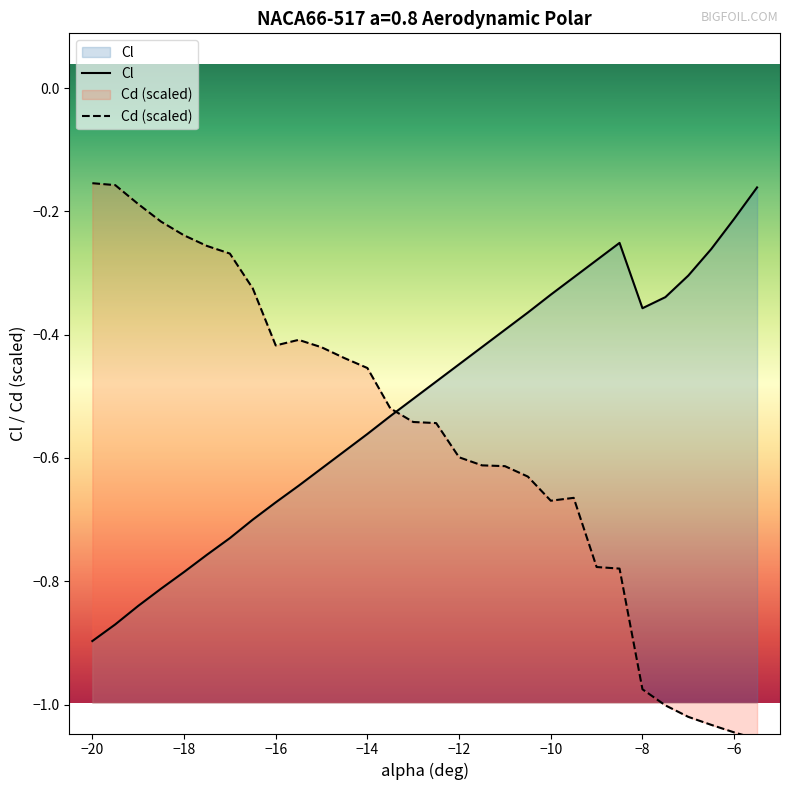

True or false: Cl has a value of -0.4 at −20.

False